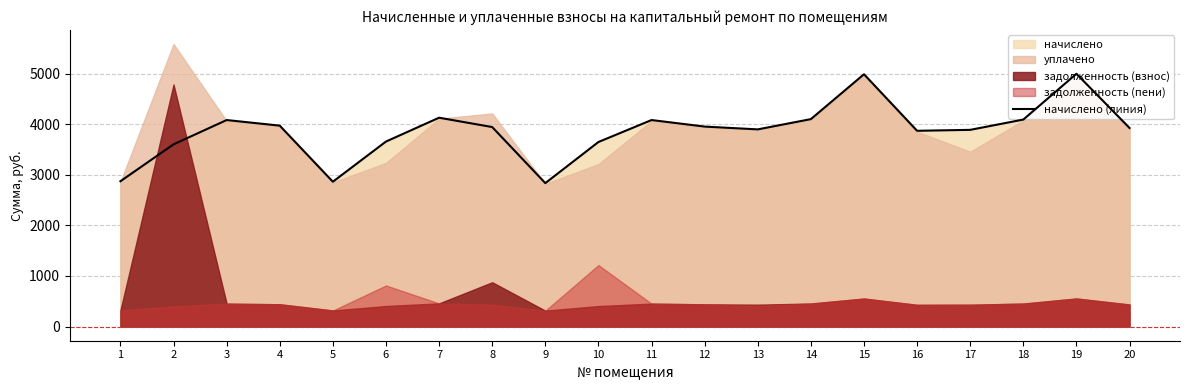

How many interior local peaks (higher than both neighbors) does the data have?

5